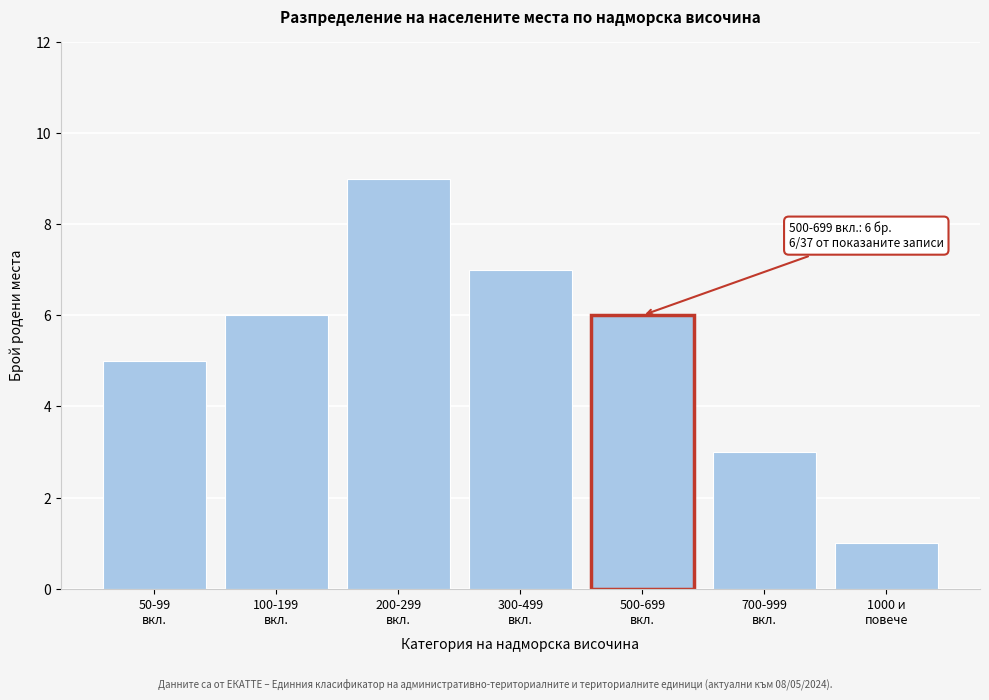

Reading right to left, transcribe all the data shown in this chart.

1	3	6	7	9	6	5